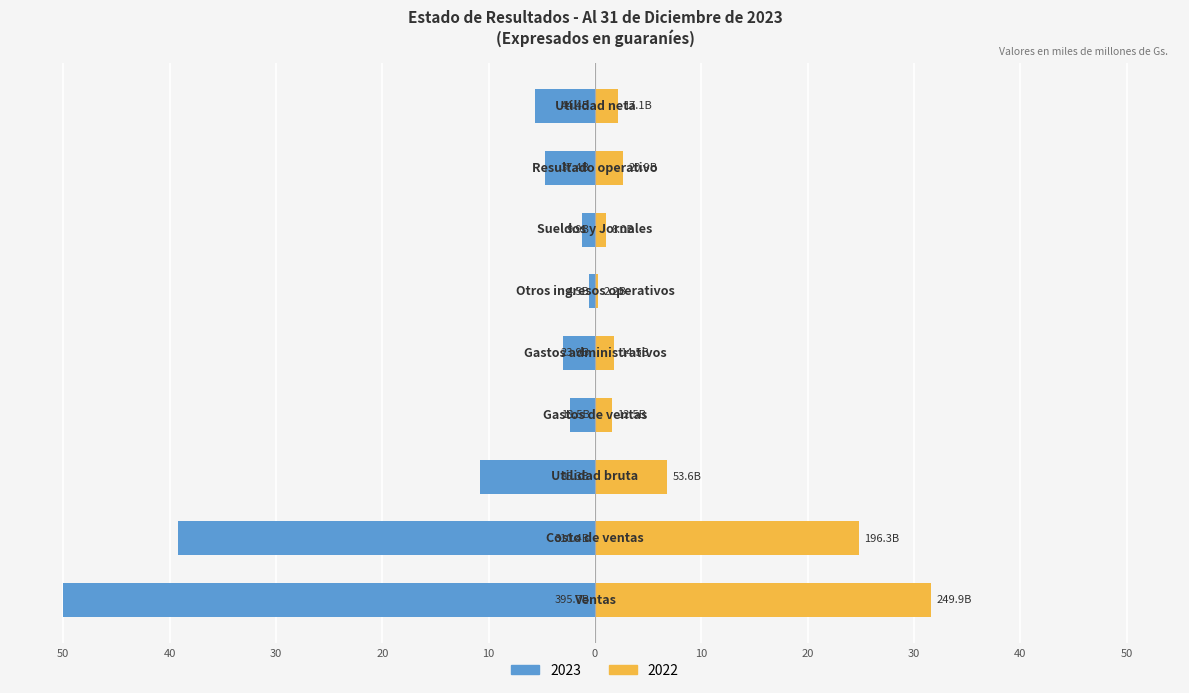

Are the bars grouped side by side (vs. stacked)?

Yes